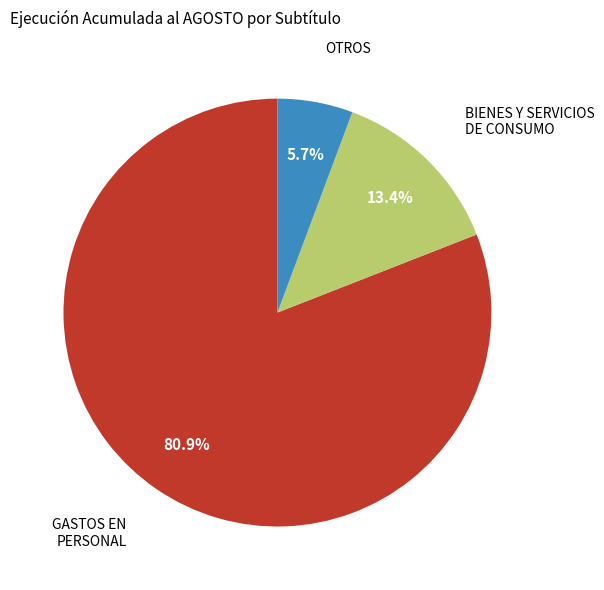

Is there any slice that represents more than half of the pie?

Yes